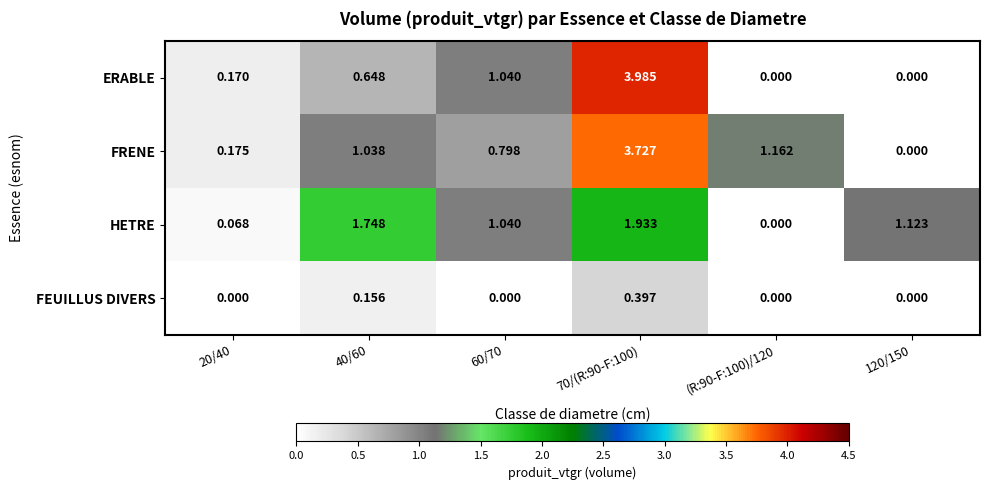

Which series has the widest spread of values?

ERABLE